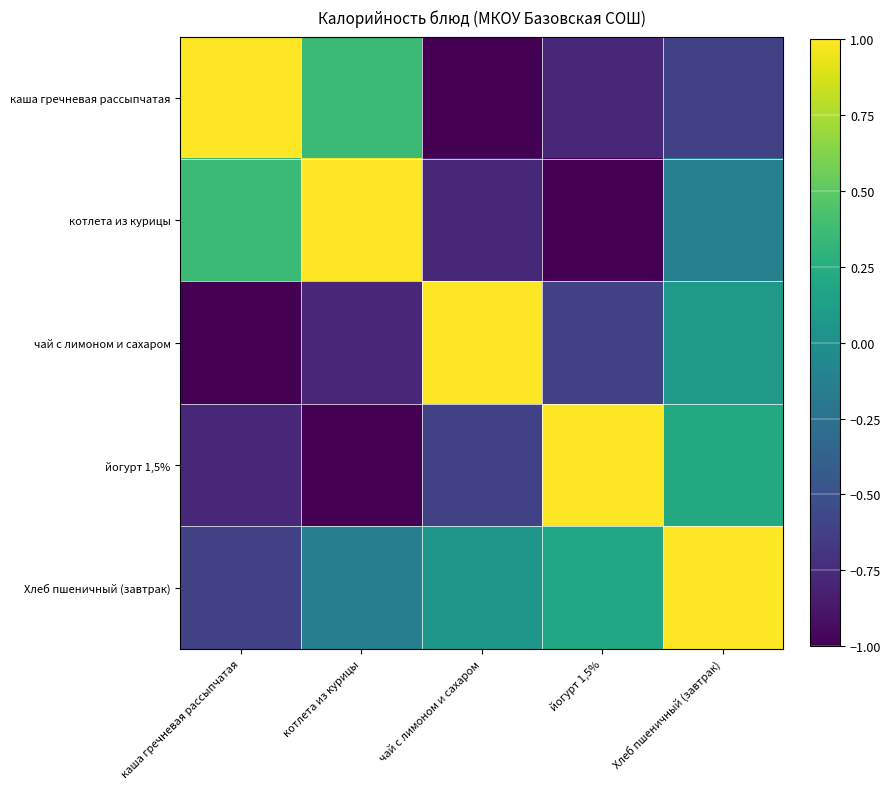

At how many categories does at least one series exceed 0?

5